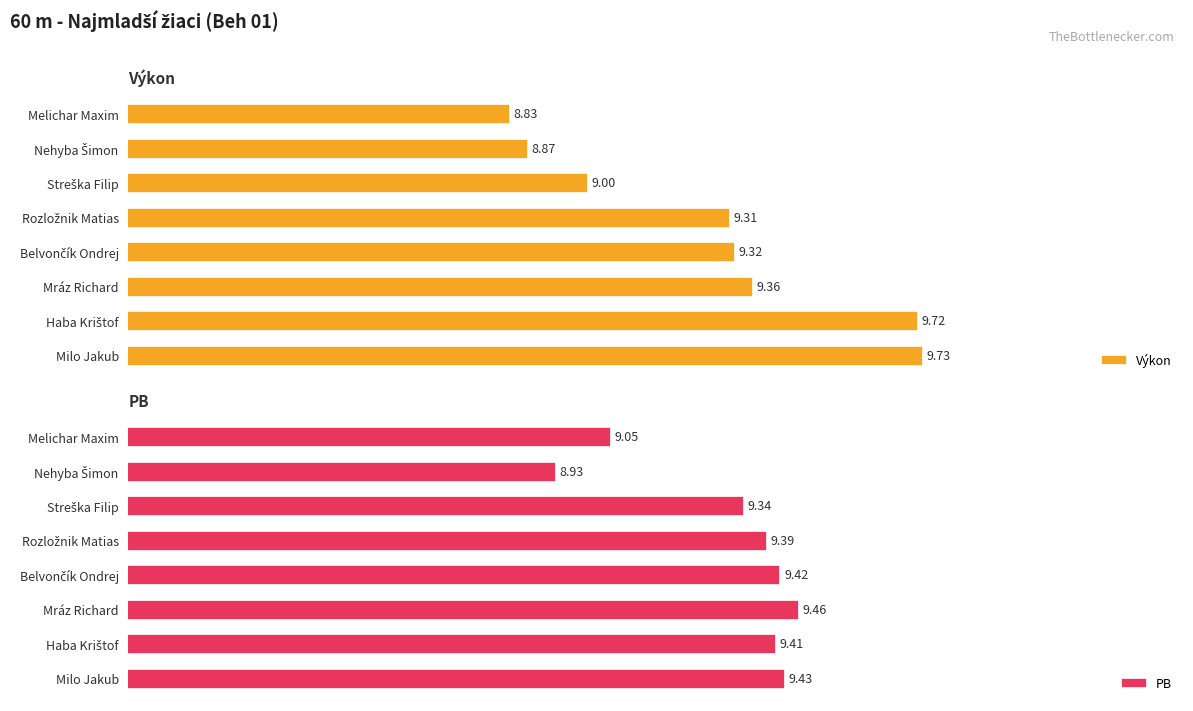

Which category has the highest value in the Výkon series?

Milo Jakub